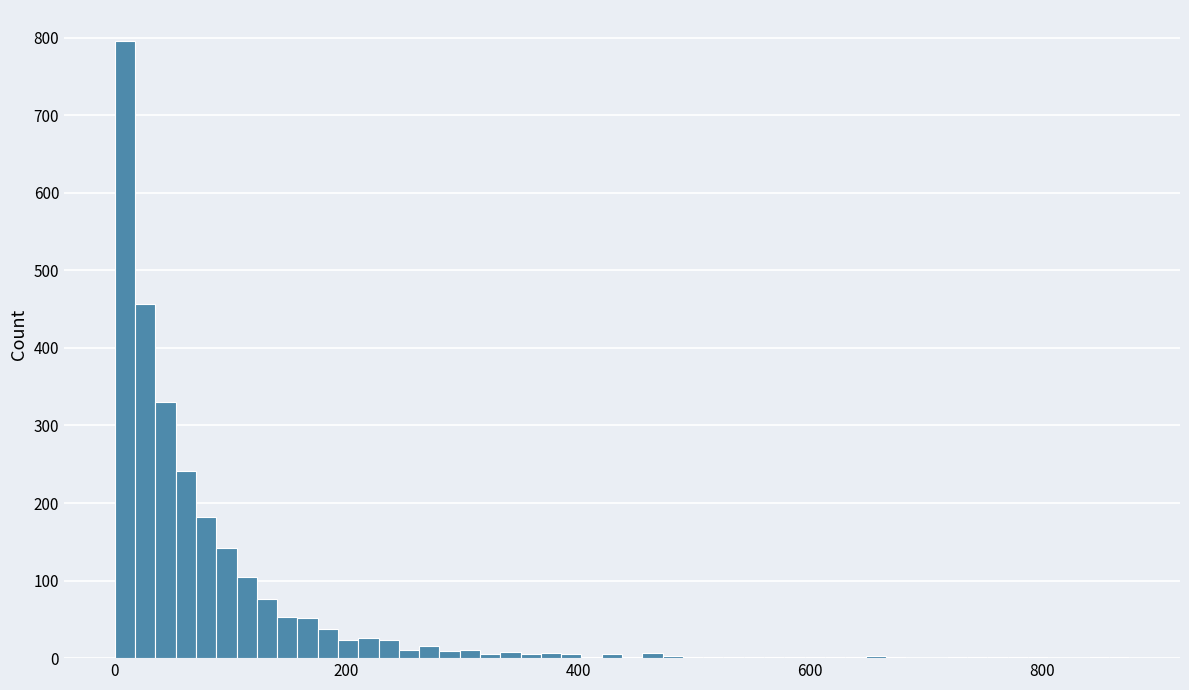

Around what value on the x-axis is the tallest bar? Give the approximate position of its centre, as read against the axis.

0